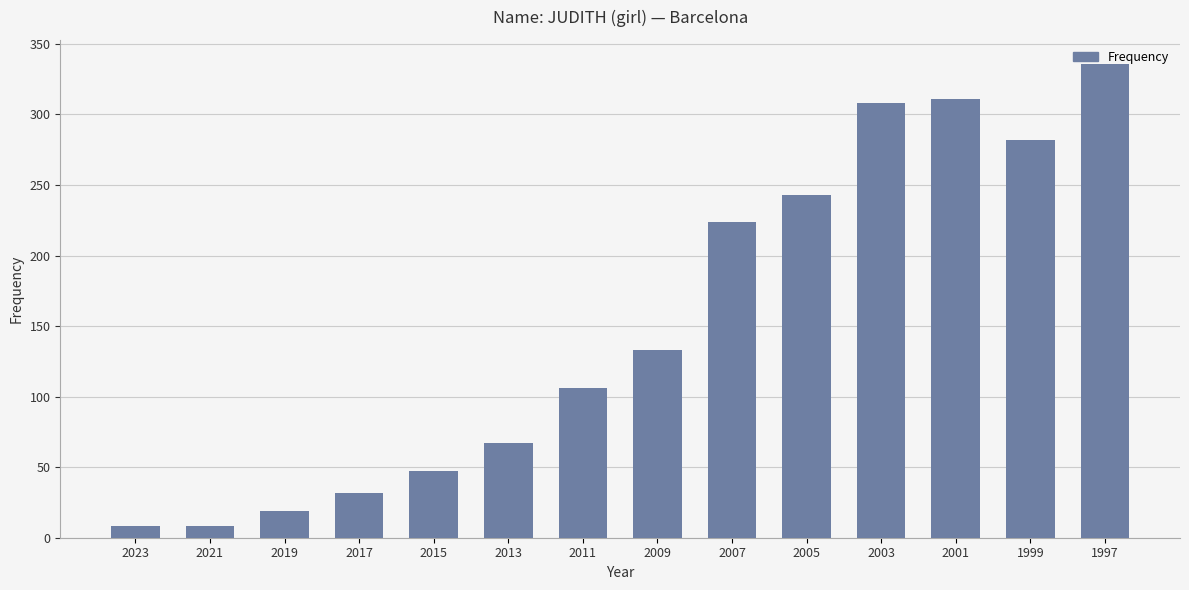

Is it true that the value at 2013 is 112?

False